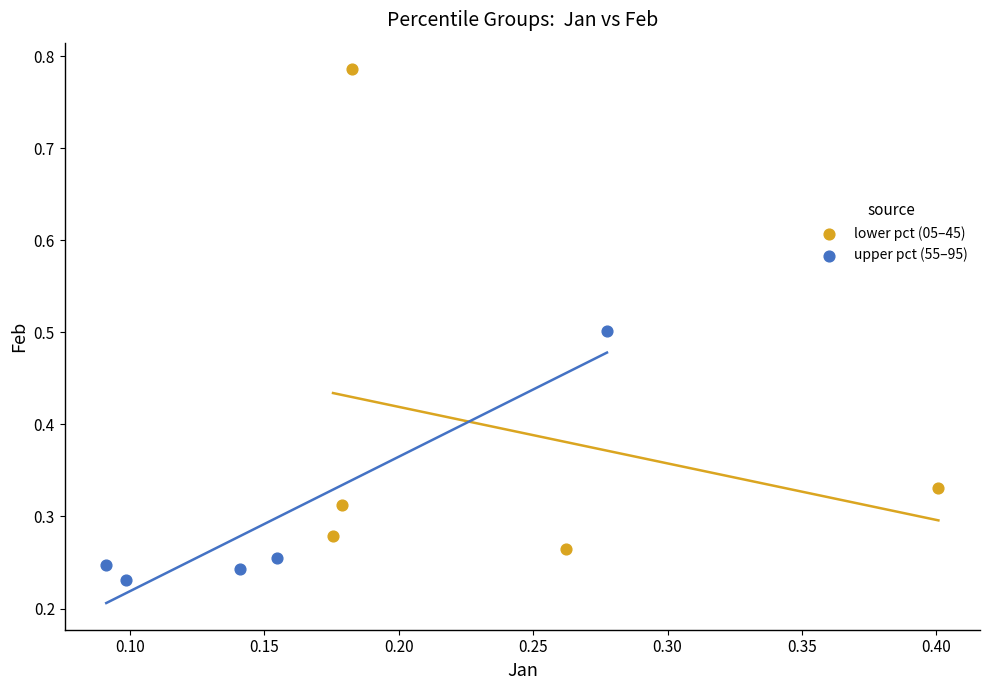

Which series has the widest spread of Y values?

lower pct (05–45)